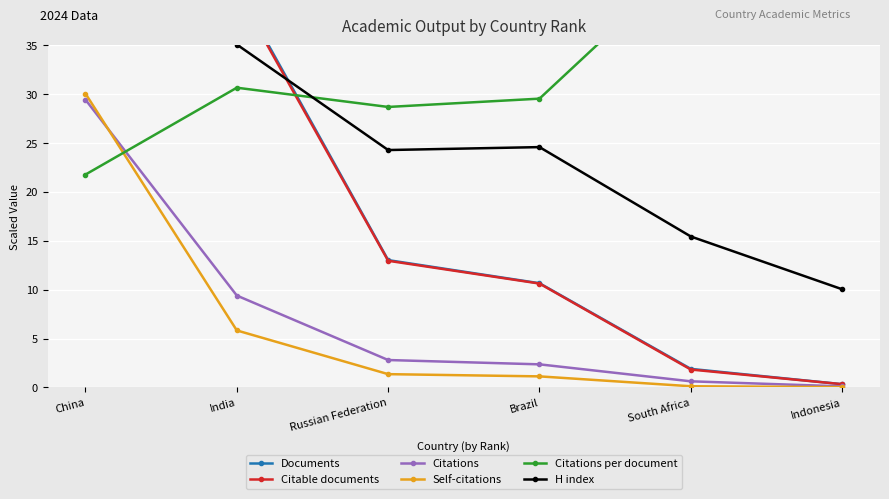

Reading right to left, what are all the values shown in this chart?

Documents: Indonesia=0.3	South Africa=1.9	Brazil=10.7	Russian Federation=13.0	India=40.9	China=180.2
Citable documents: Indonesia=0.3	South Africa=1.8	Brazil=10.6	Russian Federation=13.0	India=40.6	China=180.0
Citations: Indonesia=0.1	South Africa=0.6	Brazil=2.4	Russian Federation=2.8	India=9.4	China=29.5
Self-citations: Indonesia=0.0	South Africa=0.1	Brazil=1.1	Russian Federation=1.4	India=5.8	China=30.1
Citations per document: Indonesia=44.1	South Africa=44.0	Brazil=29.6	Russian Federation=28.7	India=30.7	China=21.8
H index: Indonesia=10.0	South Africa=15.4	Brazil=24.6	Russian Federation=24.3	India=35.1	China=47.9